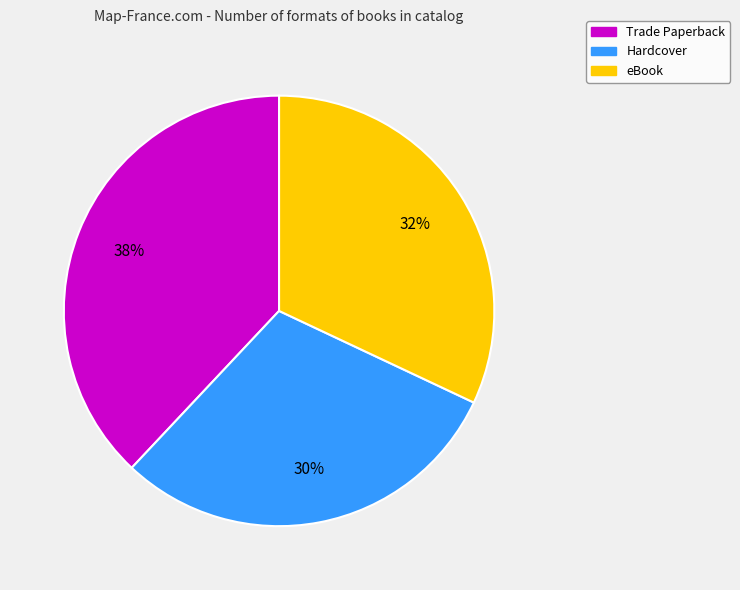

Which category has the smallest portion of the pie?

Hardcover